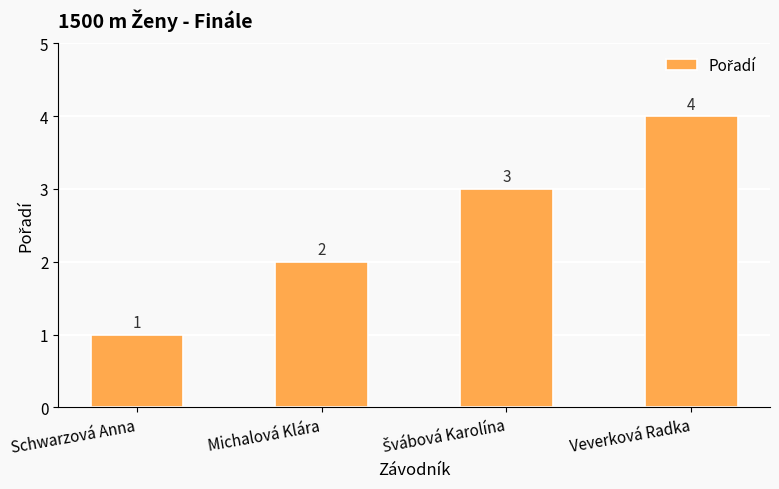

What is the change in value from Michalová Klára to Veverková Radka?

+2